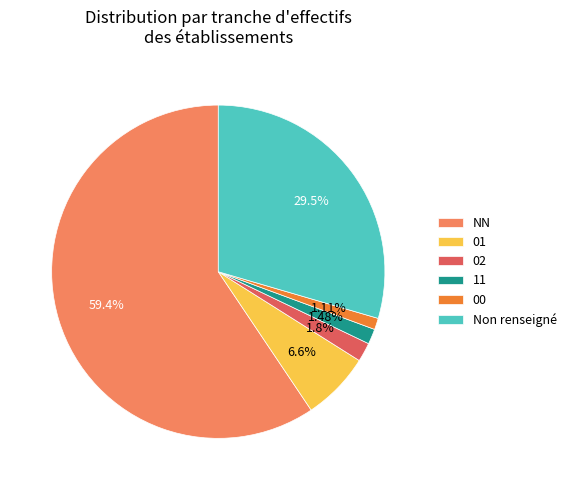

To the nearest percent, what portion does 11 represent?

1%